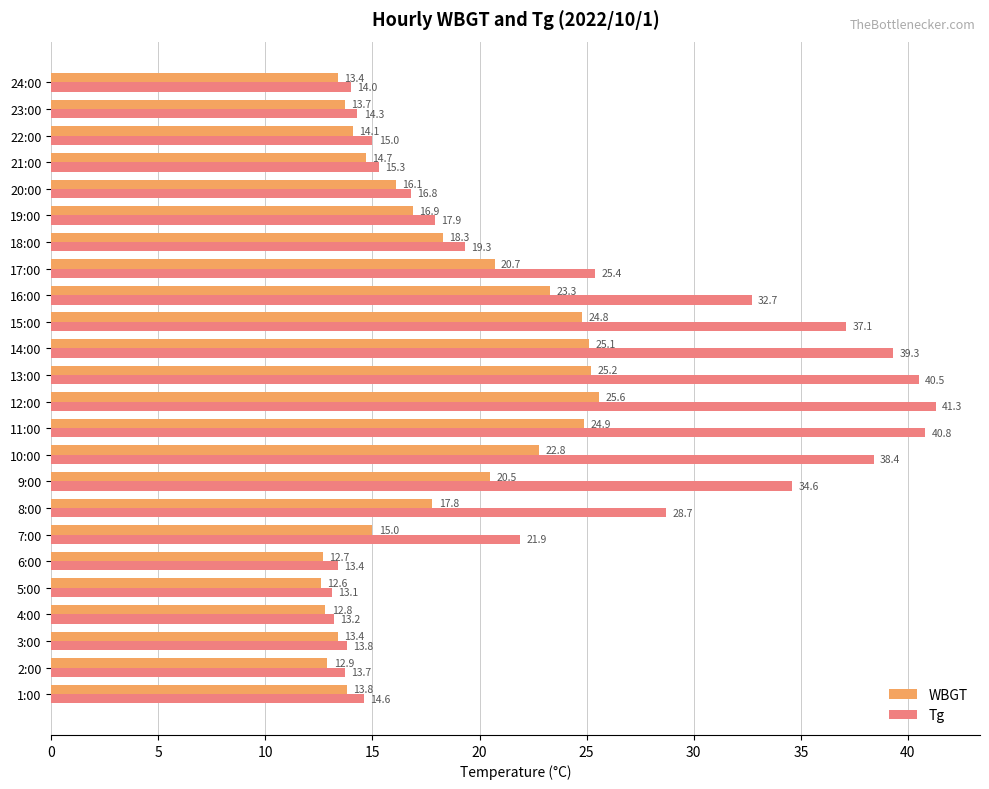

At which category is the sum across all series the highest?

12:00